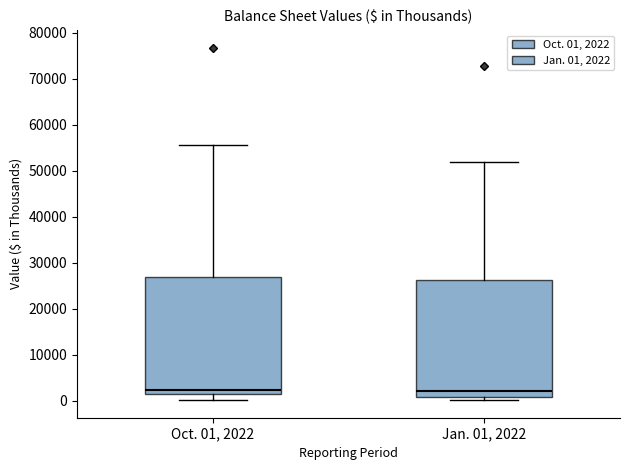

Where does the median line of the box for Jan. 01, 2022 sit on the y-axis? The values are not printed on the chart, so give them approximately, as read against the axis.

2000